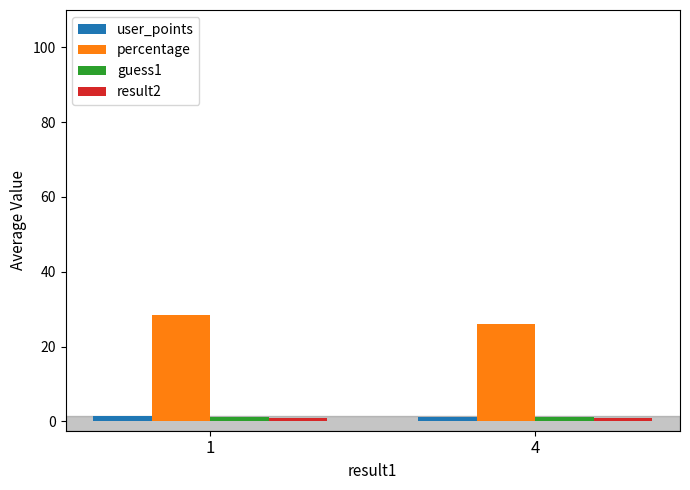

Which series has the largest total across all categories?

percentage